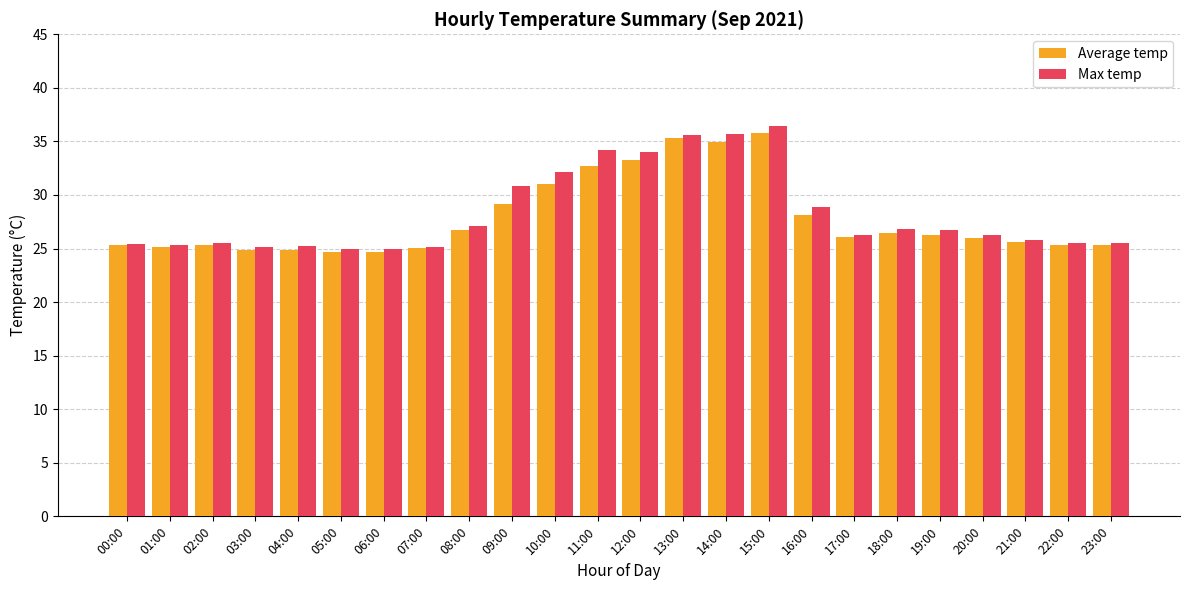

What are all the series names shown in the legend?

Average temp, Max temp